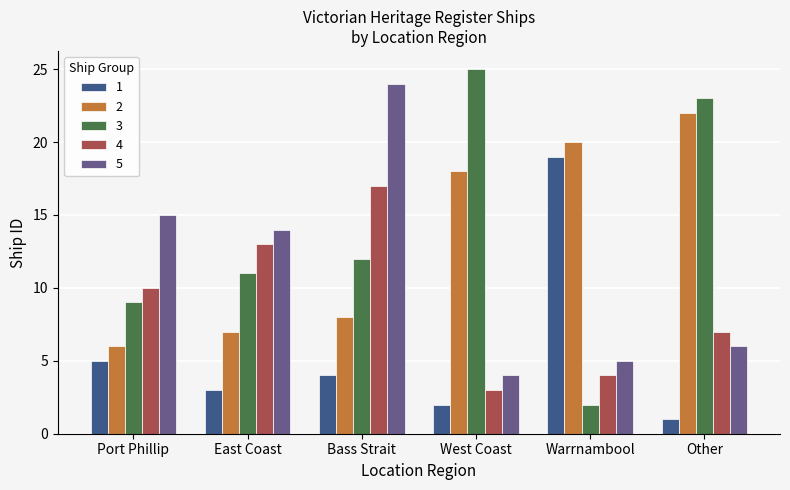

What is the label of the 3rd bar from the left?

Bass Strait